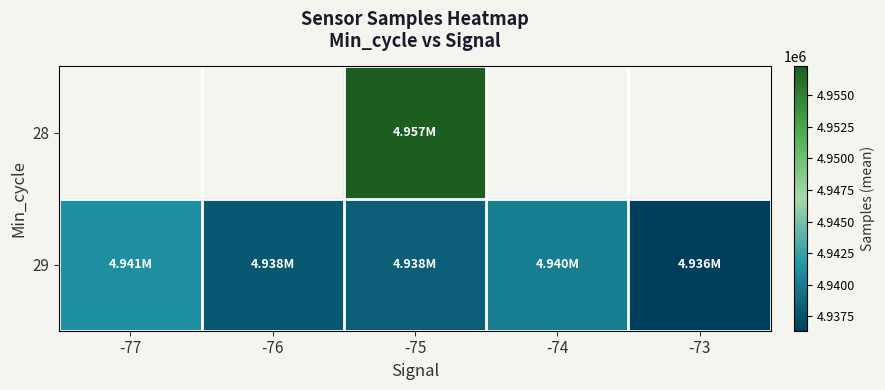

List the labels in order of 29 value, largest first.

-77, -74, -75, -76, -73